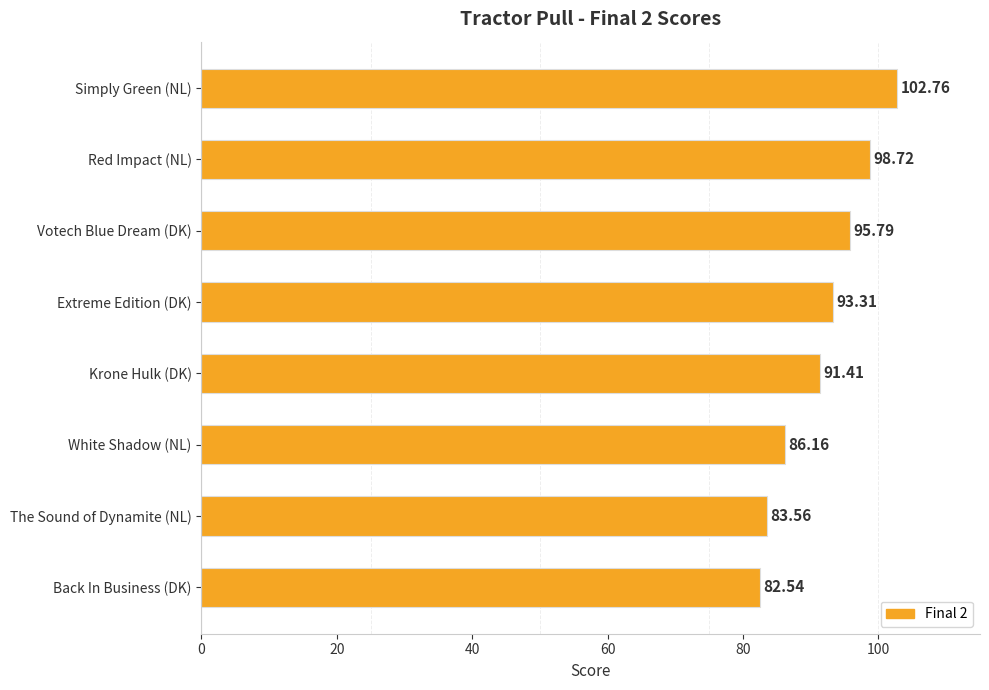

What is the average value?

91.8